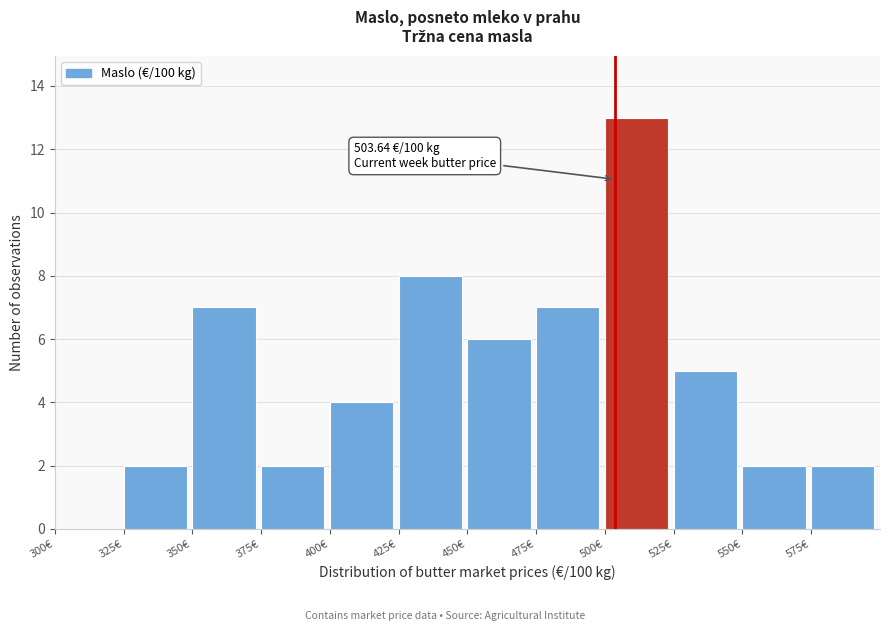

Which range on the x-axis has the tallest bar?

500 to 525